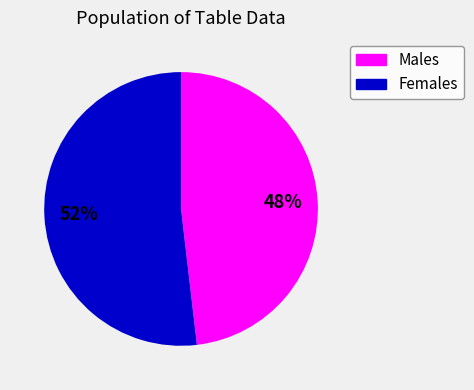

To the nearest percent, what is the difference between the largest and smallest slice percentages?

4%